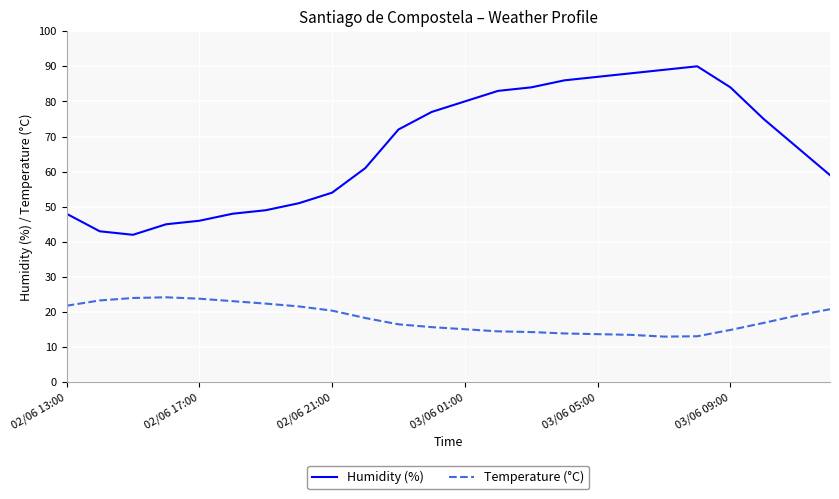

What is the difference between the second highest and minimum values in the Temperature (°C) series?

11.0